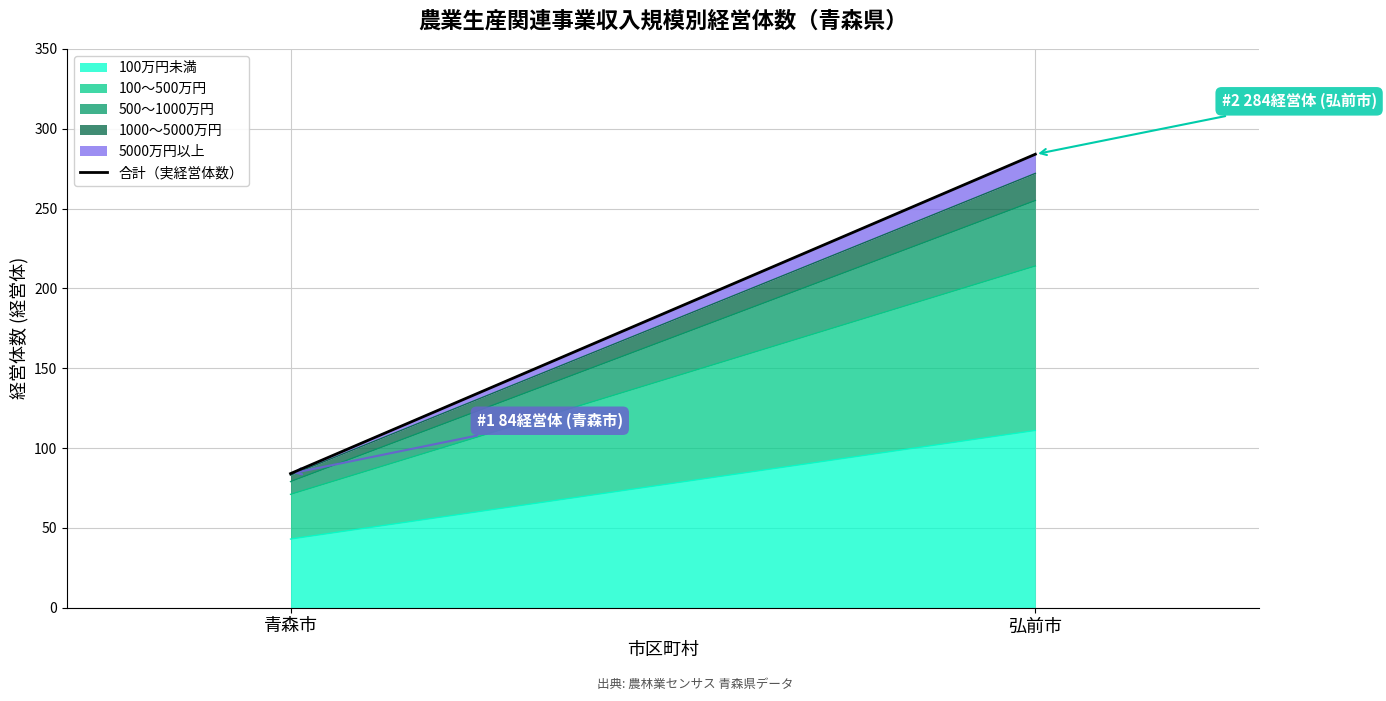

What value does the data have at 弘前市?

284